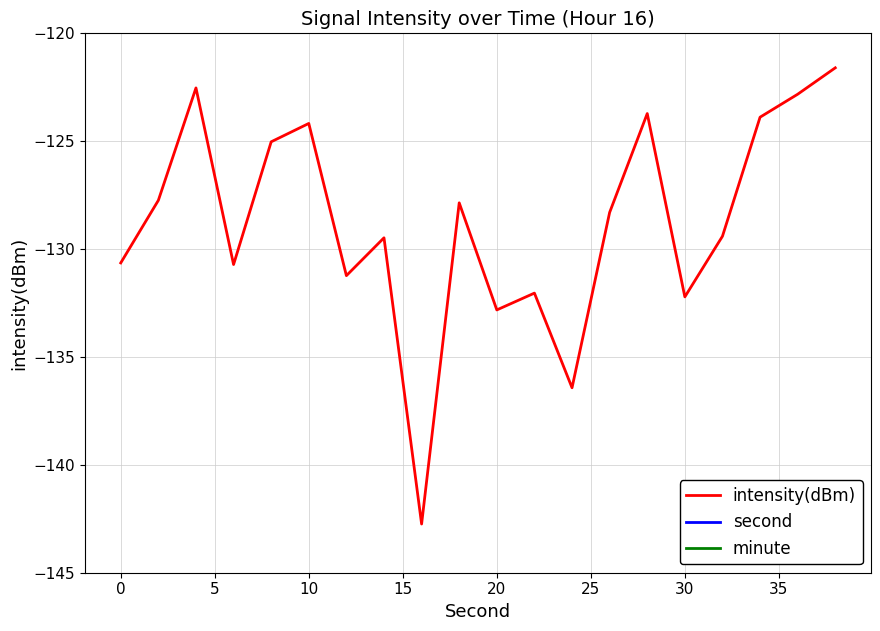

Is it true that intensity(dBm) equals -48.9 at 0?

False